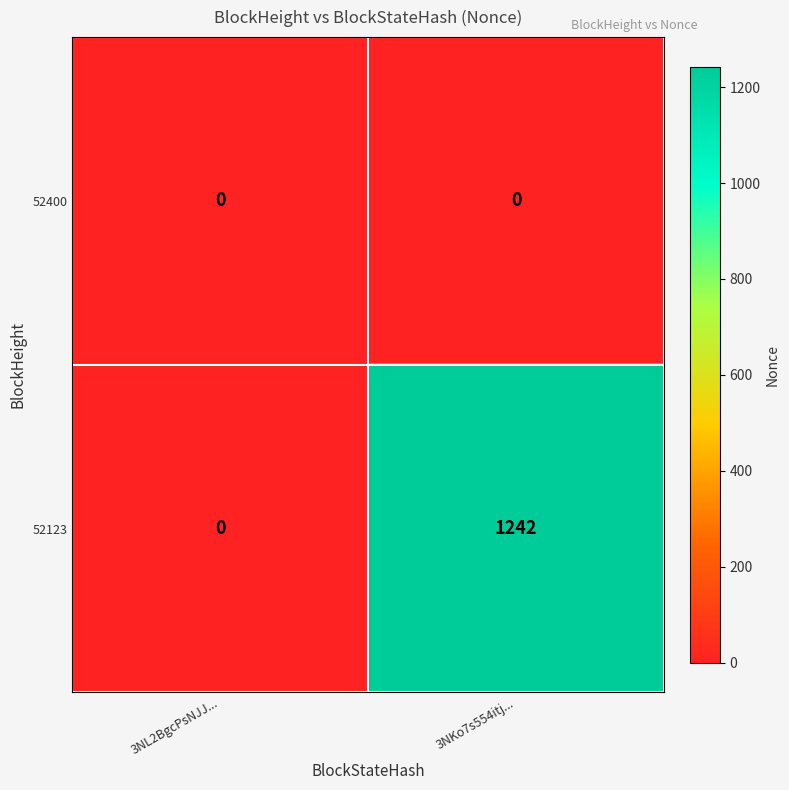

How many positive values does the 52123 series have?

1